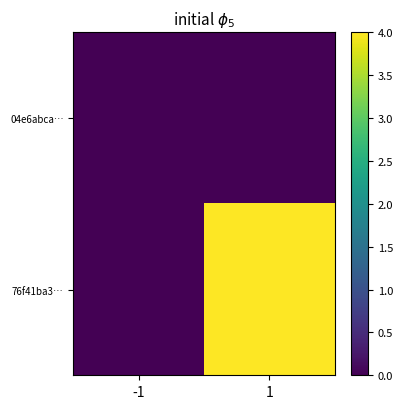

List the series in order of their overall mean, lowest first.

04e6abca…, 76f41ba3…